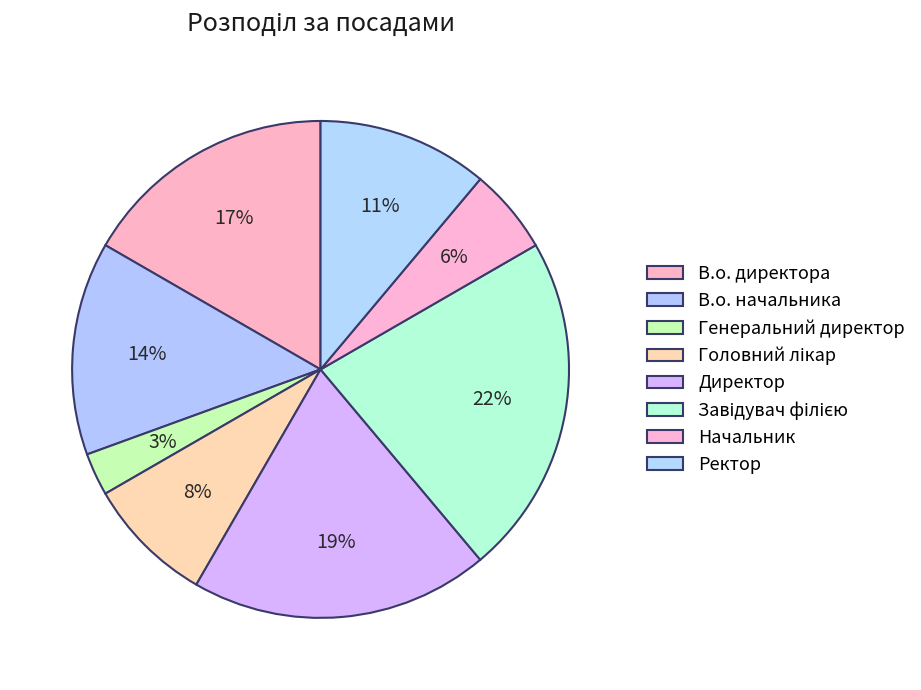

To the nearest percent, what is the difference between the largest and smallest slice percentages?

19%